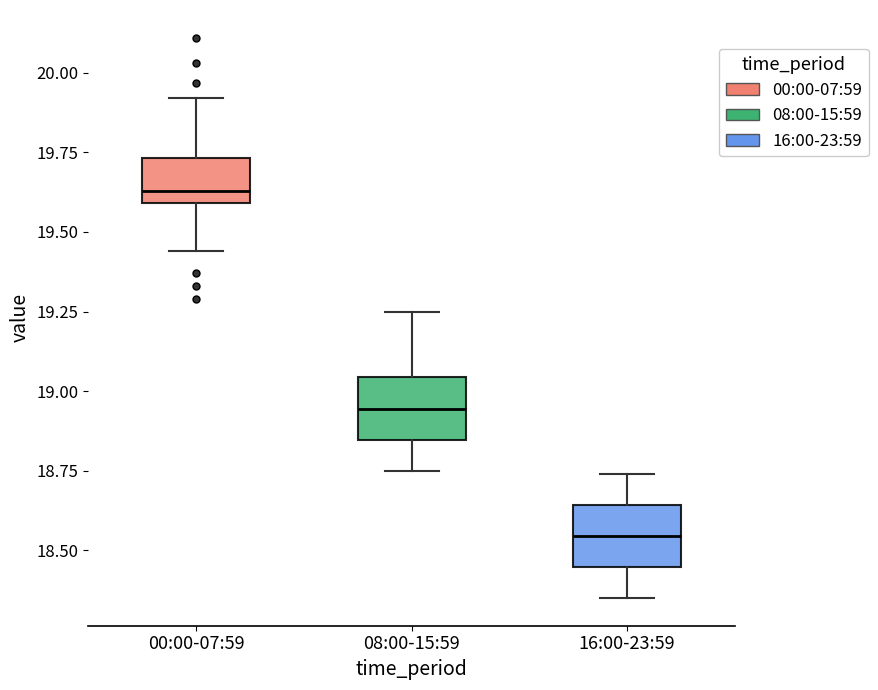

Reading left to right, transcribe this box plot: for each box, give where its median line is, the range the box spans, and where its two whiskers end, as read against the y-axis. The values are not printed on the chart, so give them approximately, as read against the axis.

00:00-07:59: median 19.65, box 19.60 to 19.75, whiskers 19.45 to 19.90
08:00-15:59: median 18.95, box 18.85 to 19.05, whiskers 18.75 to 19.25
16:00-23:59: median 18.55, box 18.45 to 18.65, whiskers 18.35 to 18.75